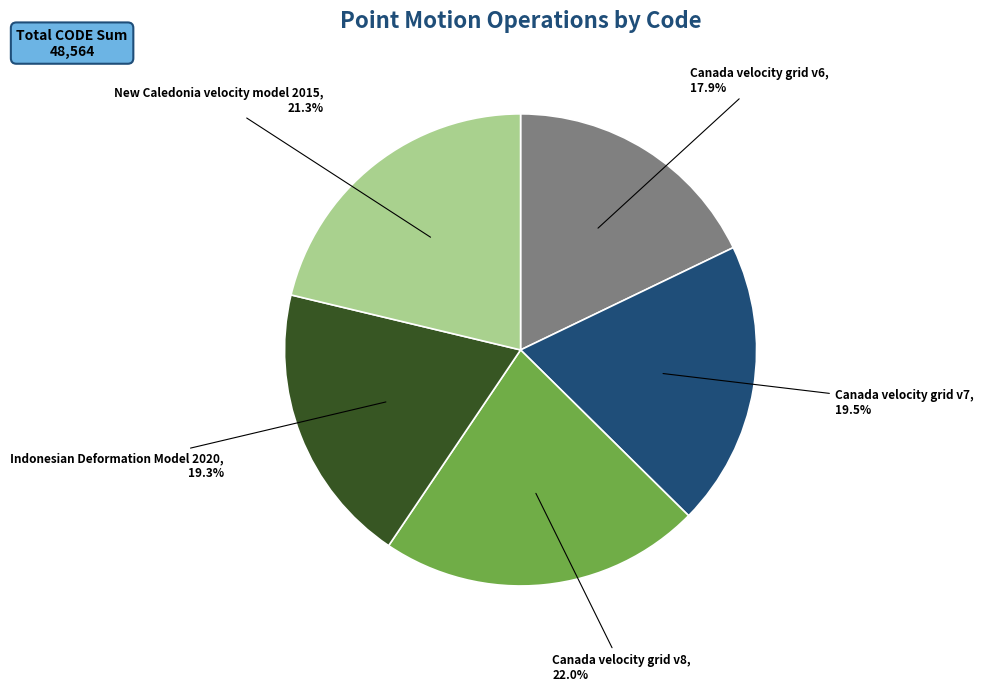

Is there any slice that represents more than half of the pie?

No